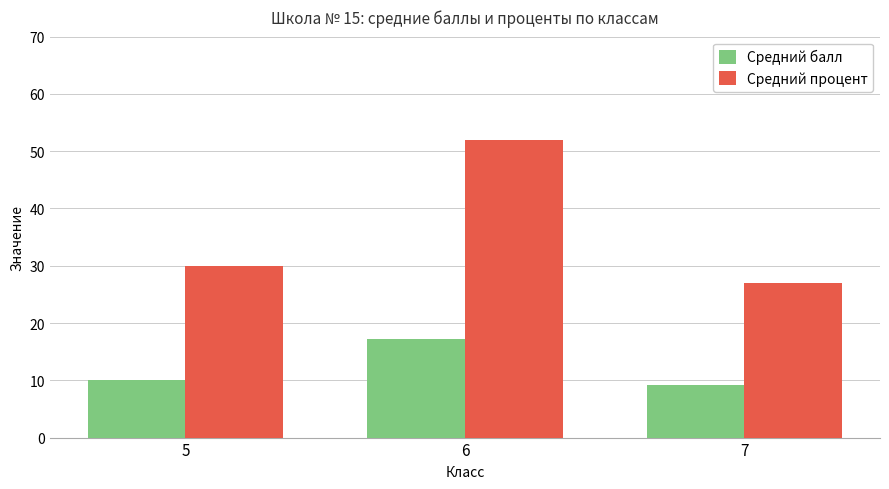

Reading left to right, list all the values displayed in this chart.

Средний балл: 10.0	17.1	9.1
Средний процент: 30.0	52.0	26.9